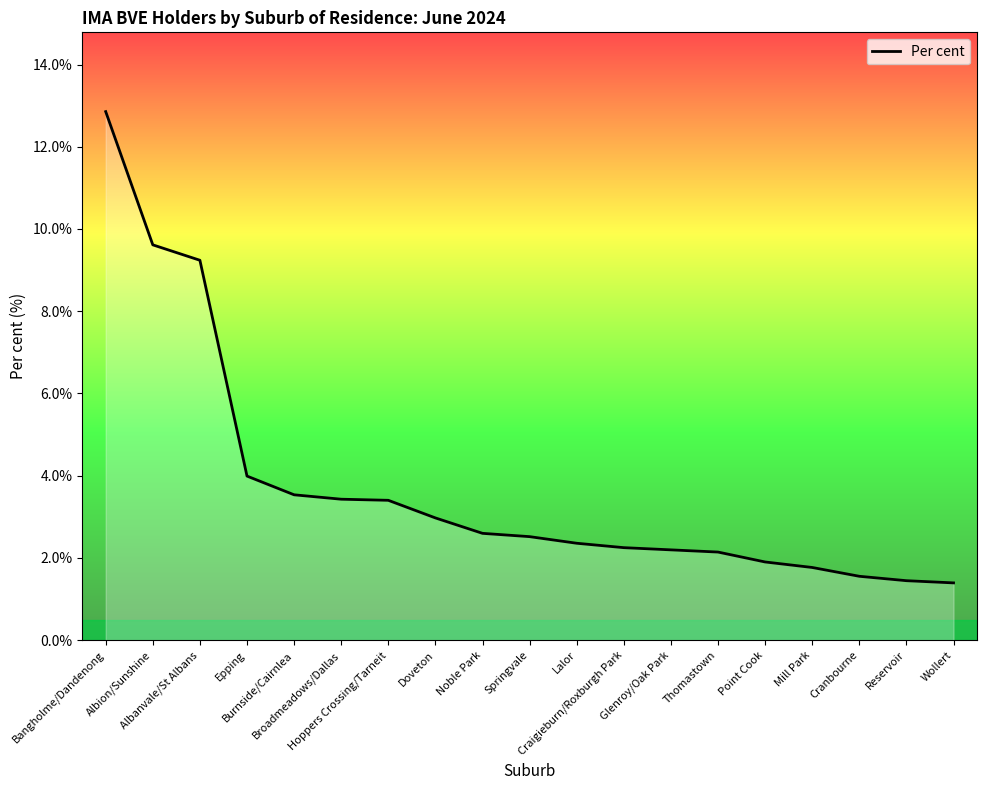

What is the greatest value displayed?

12.9